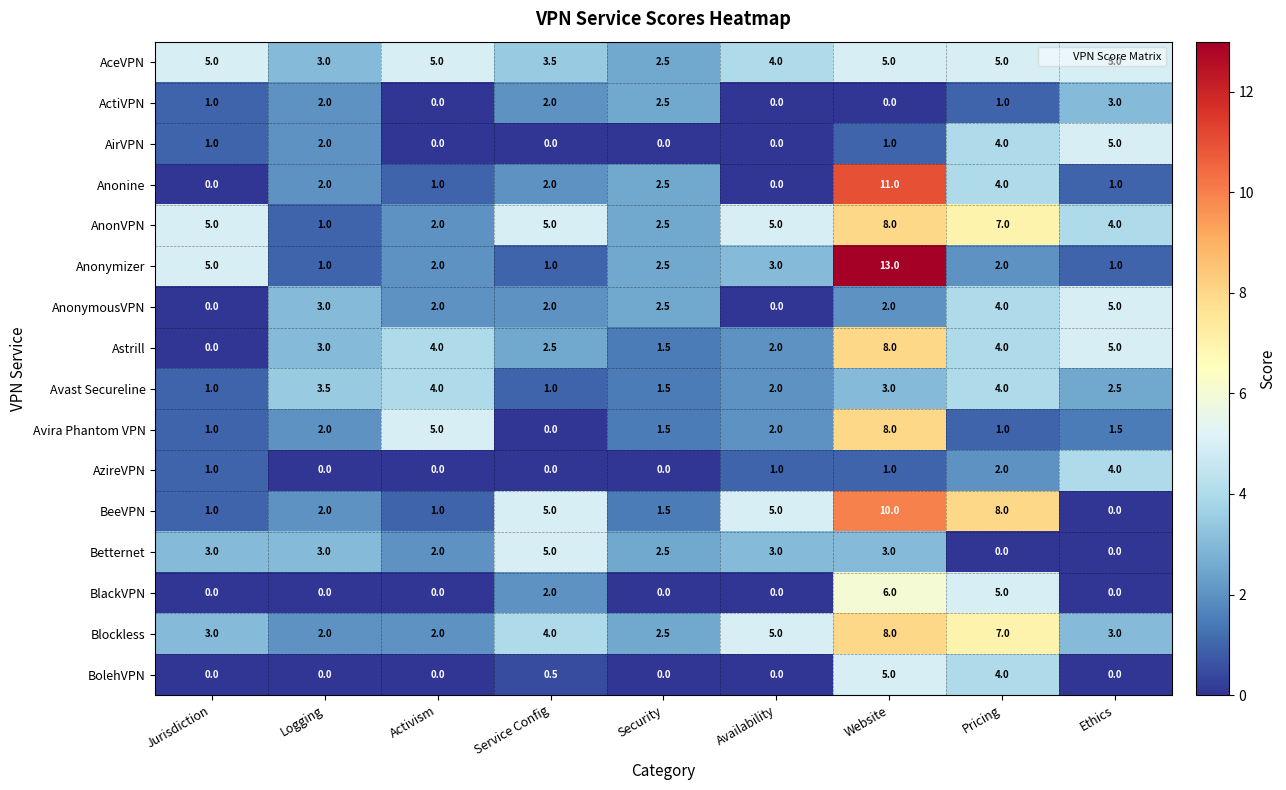

Between Jurisdiction and Pricing, which series saw the biggest shift?

BeeVPN